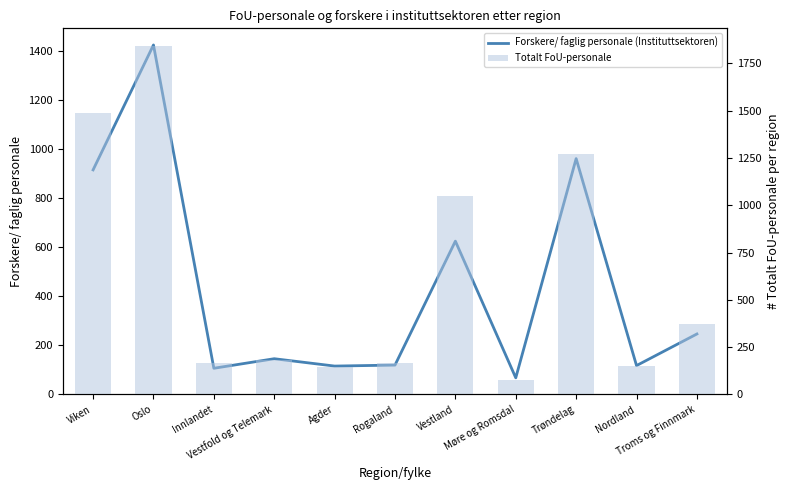

What is the average value of the Forskere/ faglig personale (Instituttsektoren) series?

439